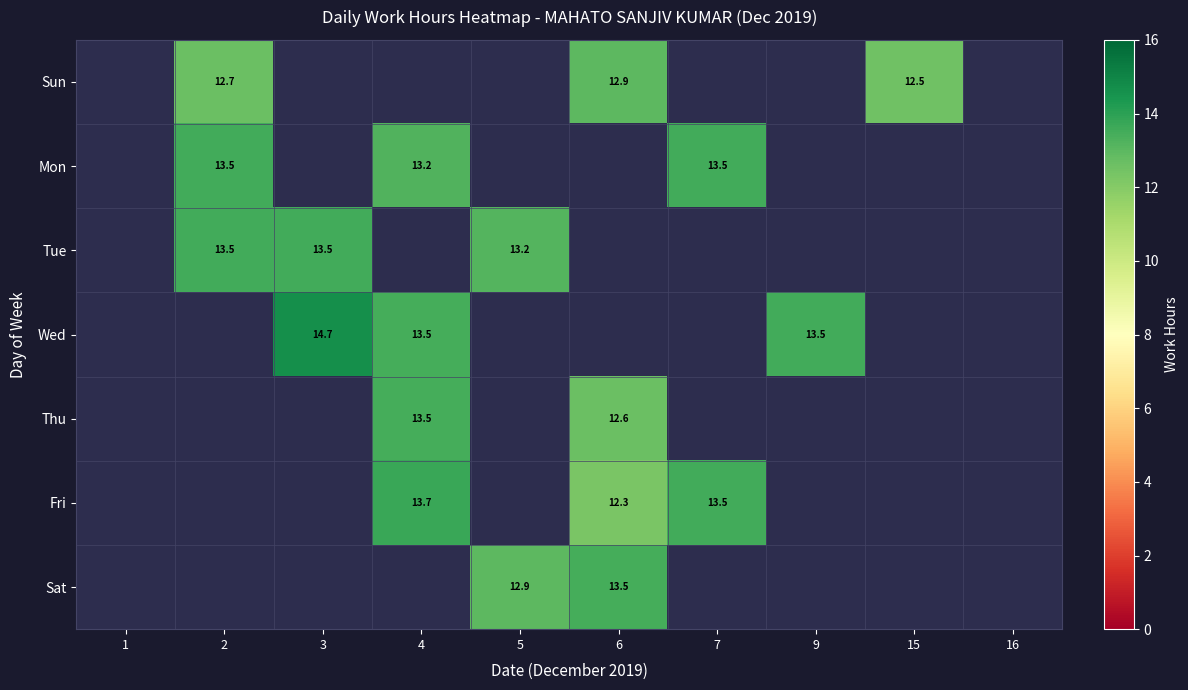

What is the spread (max minus min) of values at 2?

0.8